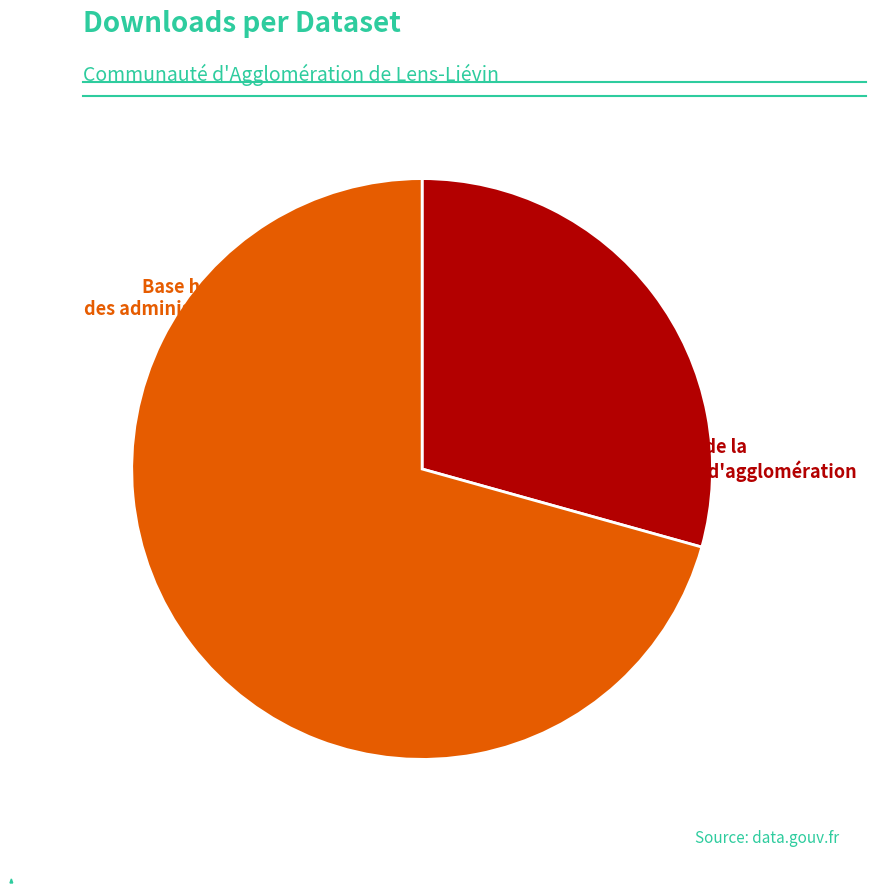

True or false: Base horaires des administrations accounts for 40% of the total.

False